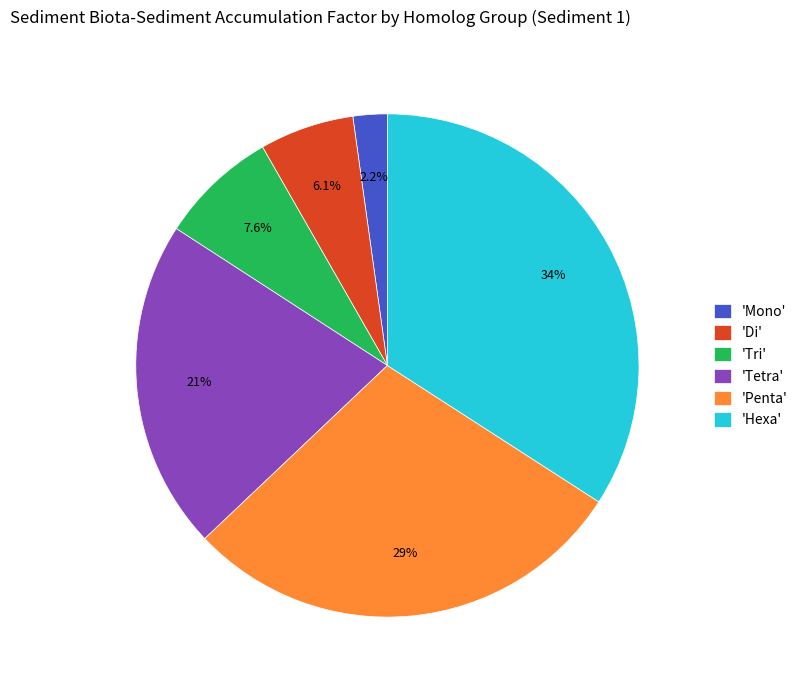

Rank the categories by value from lowest to highest.

'Mono', 'Di', 'Tri', 'Tetra', 'Penta', 'Hexa'